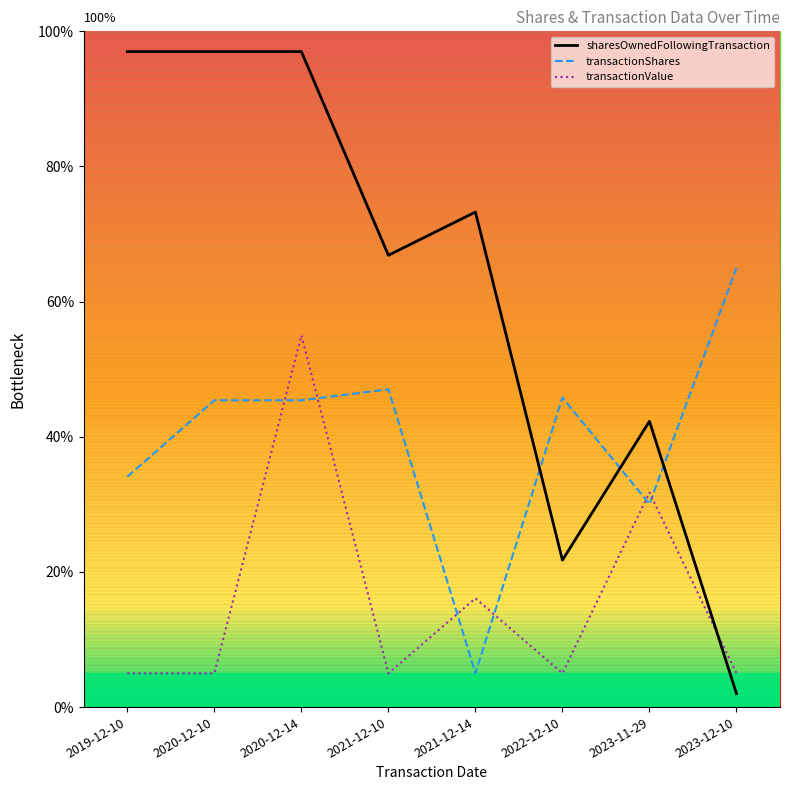

What is the difference between the sharesOwnedFollowingTransaction values at 2021-12-14 and 2021-12-10?

6.4